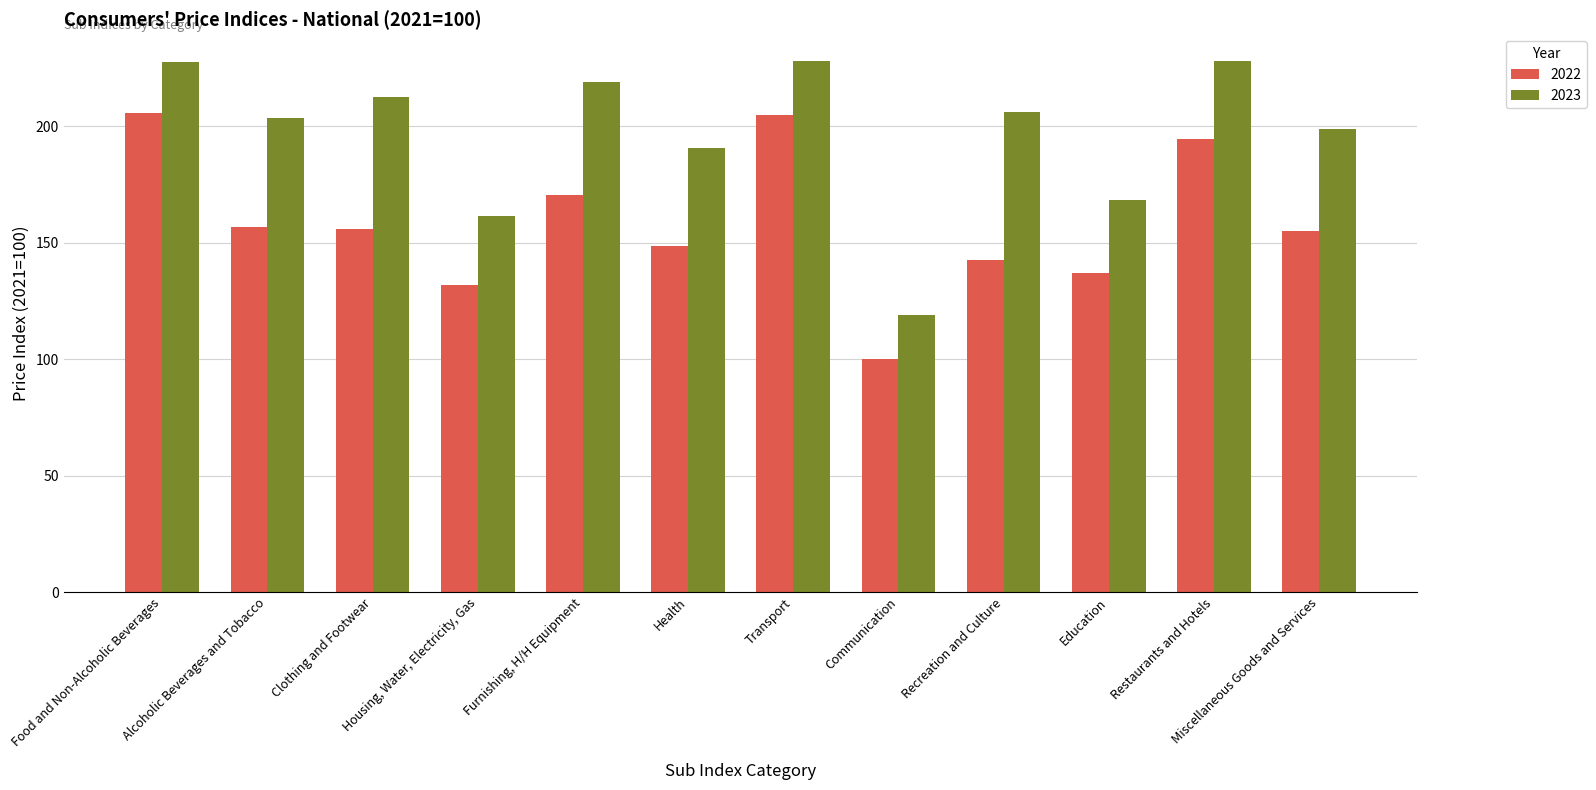

How many bars are there in each group?

2